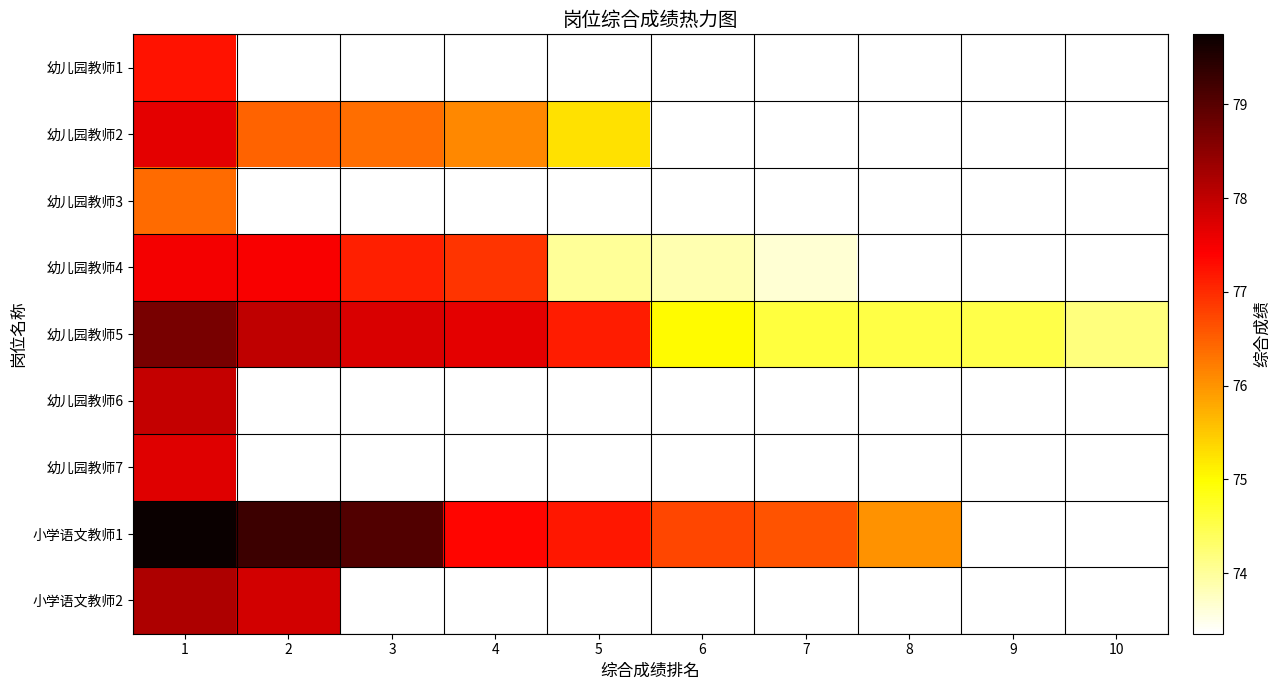

At which category is the sum across all series the highest?

1